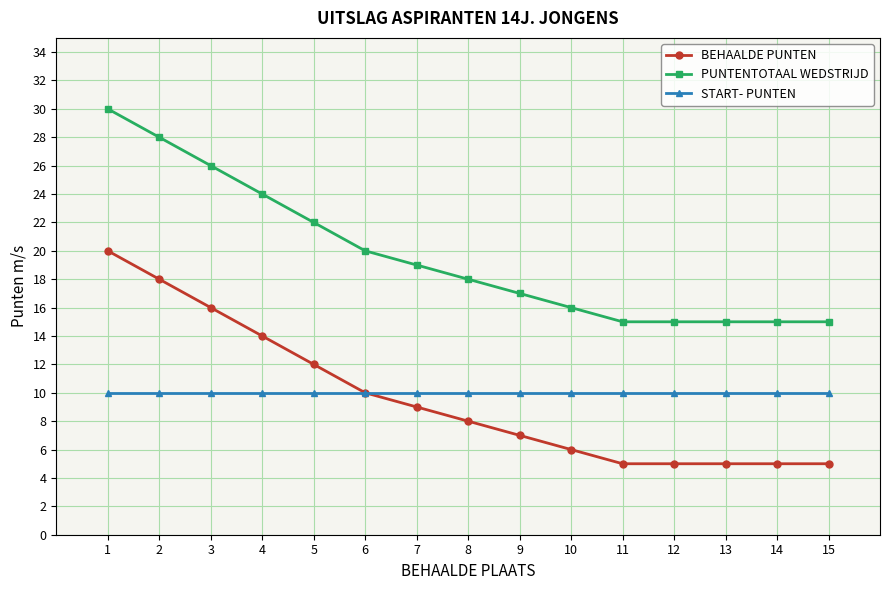

At how many categories does at least one series exceed 25?

3